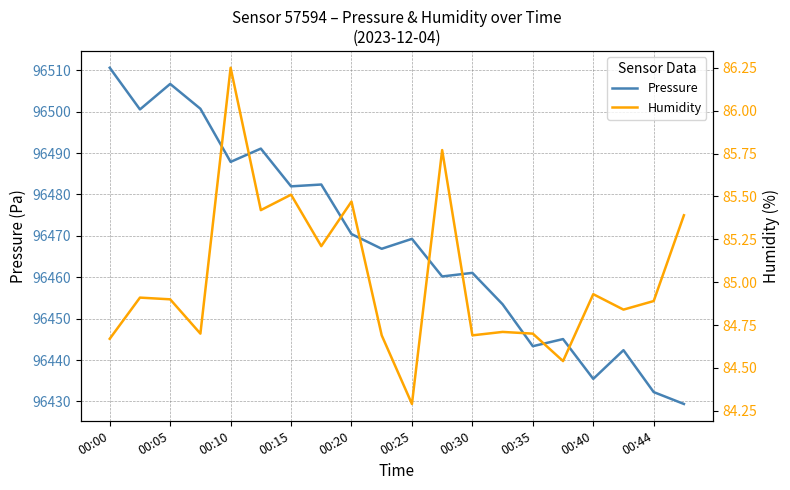

What is the highest value of the Pressure series?

96510.6